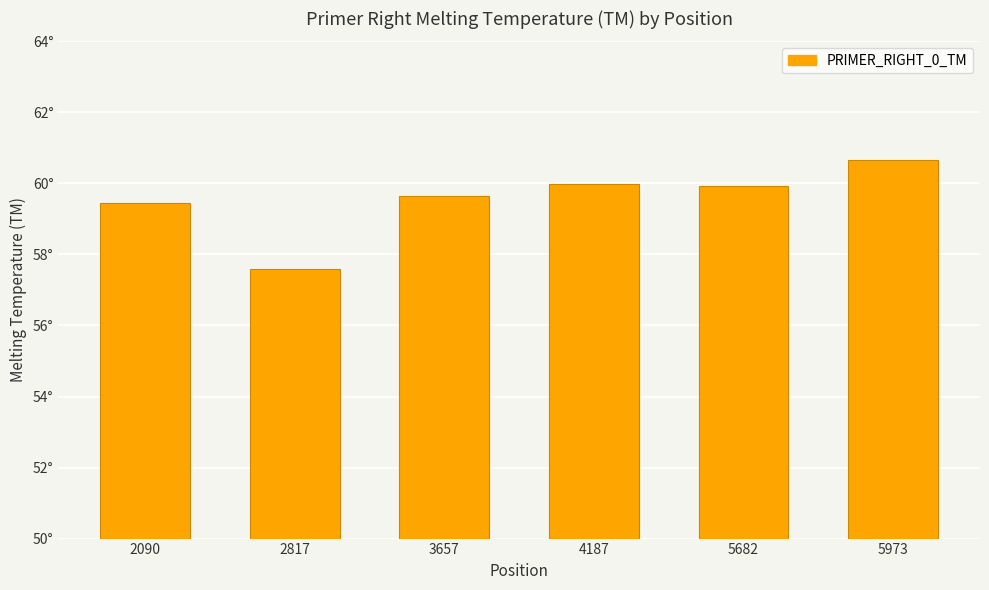

Does the chart contain any negative values?

No